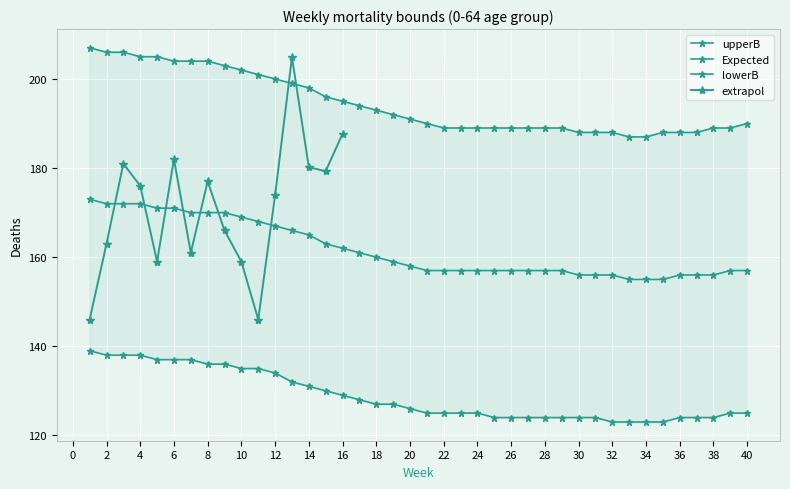

True or false: Expected has a value of 52 at 31.

False